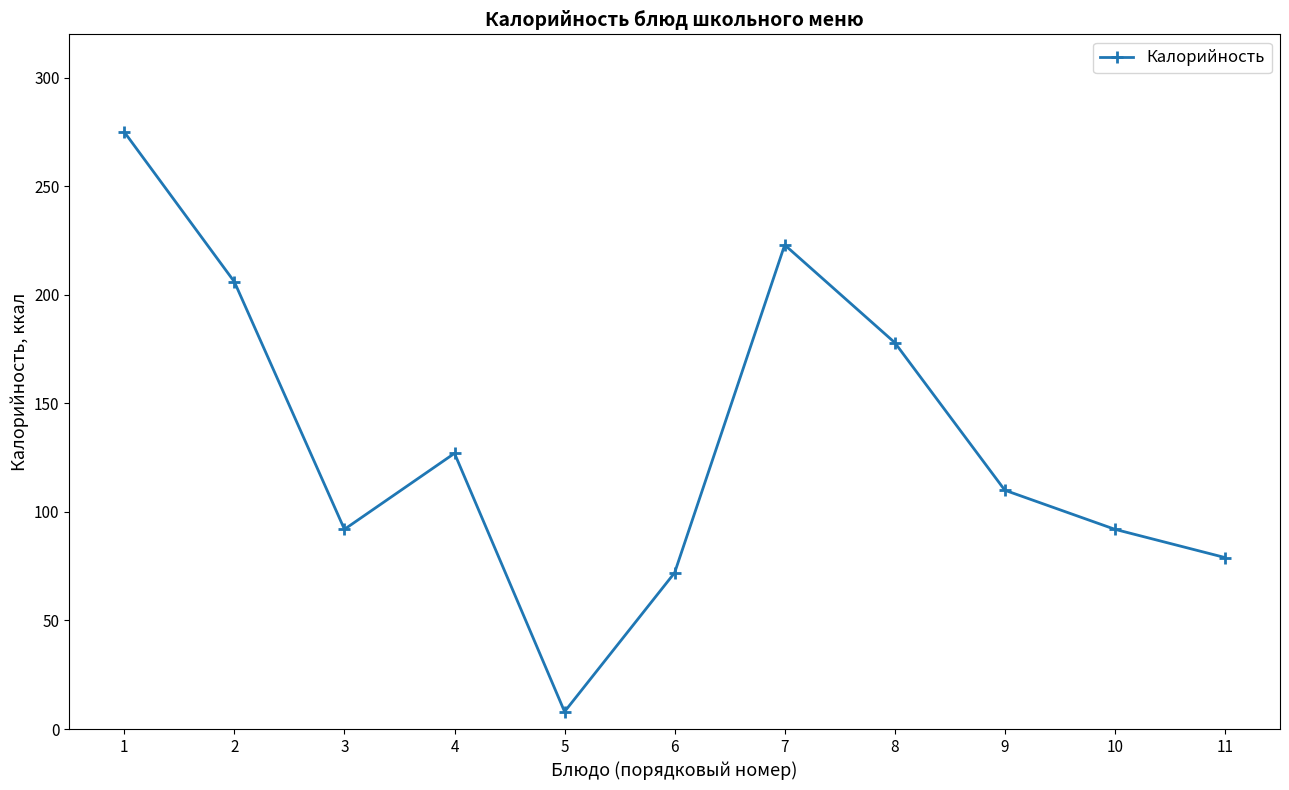

What is the difference between the values at 4 and 10?

35